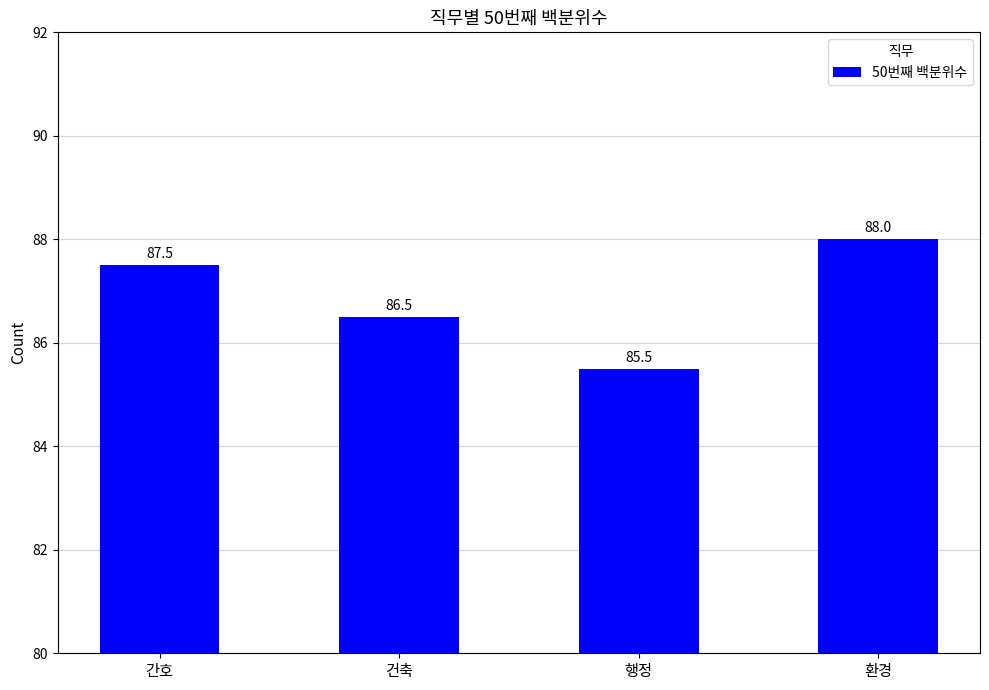

Where does the data first go above 87?

간호